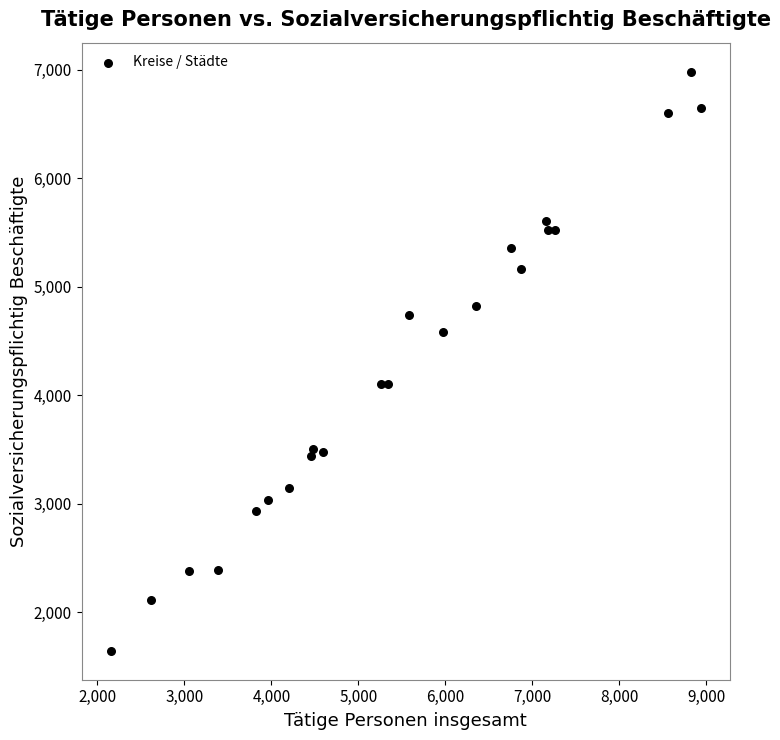

What is the range of X values (max minus min)?

6778